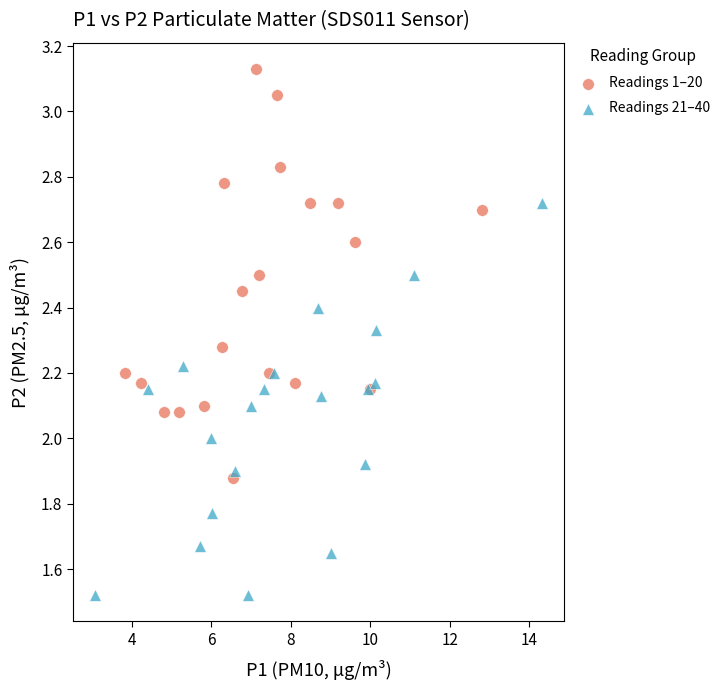

Which series contains the lowest Y value?

Readings 21–40